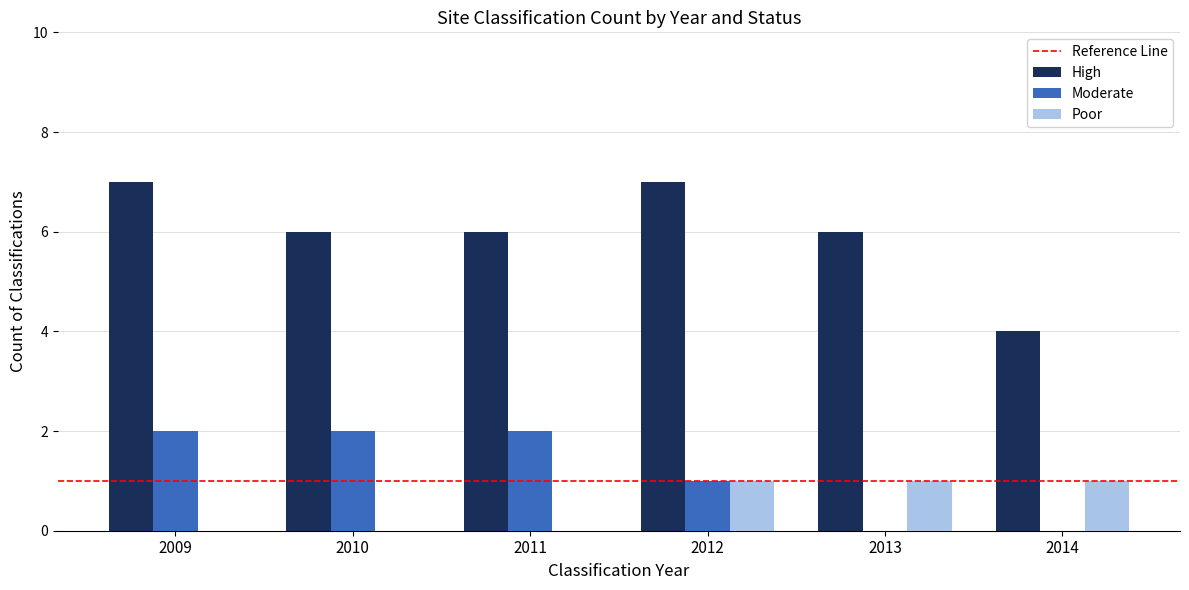

What is the greatest value displayed?

7